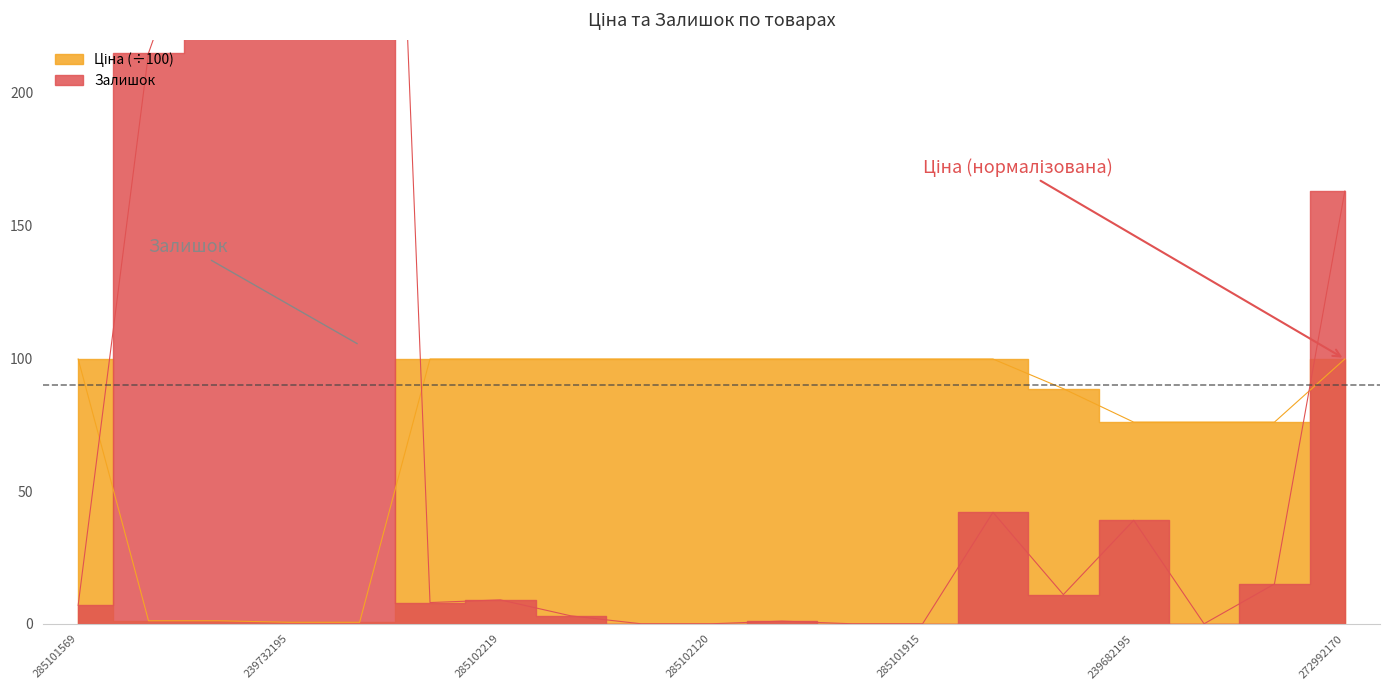

At which label is Залишок closest to 338?

239772179